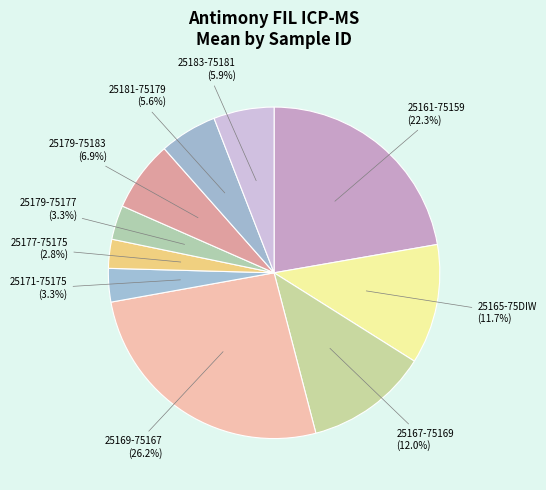

Which category has the biggest portion of the pie?

25169-75167